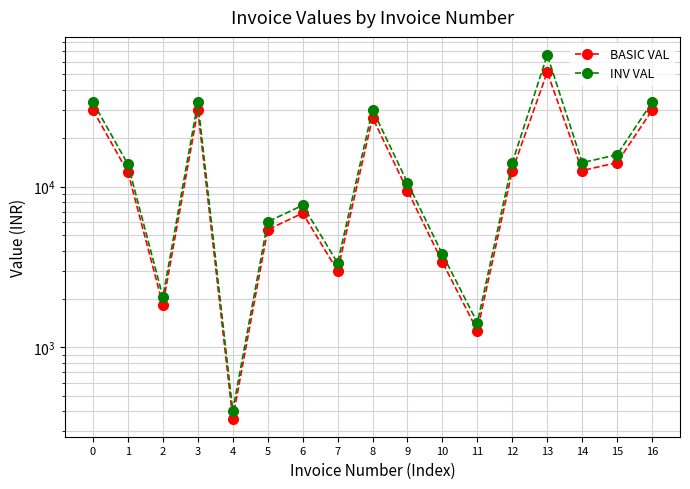

What is the lowest value of the INV VAL series?

403.2